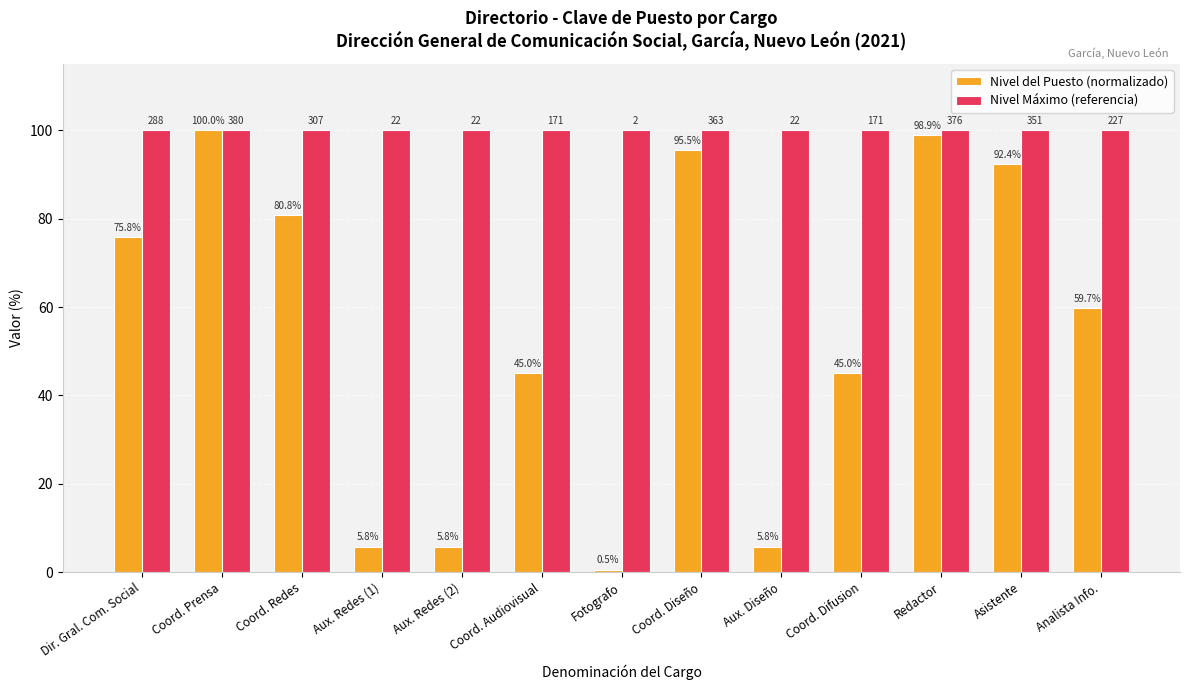

Which series has the largest total across all categories?

Nivel Máximo (referencia)